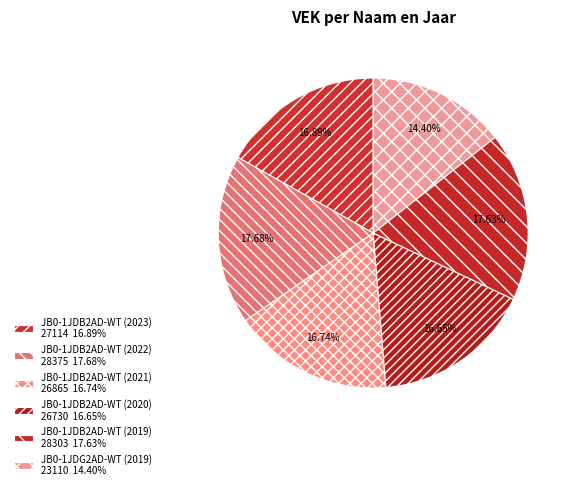

How many segments does this pie chart have?

6